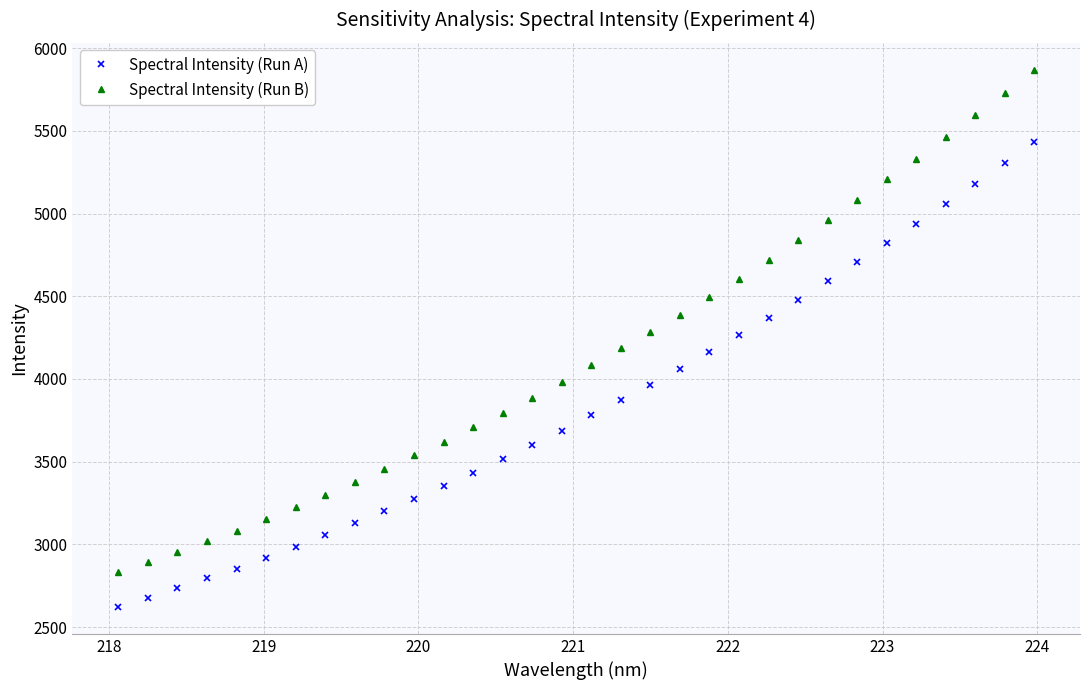

Which series has the largest total across all categories?

Spectral Intensity (Run B)